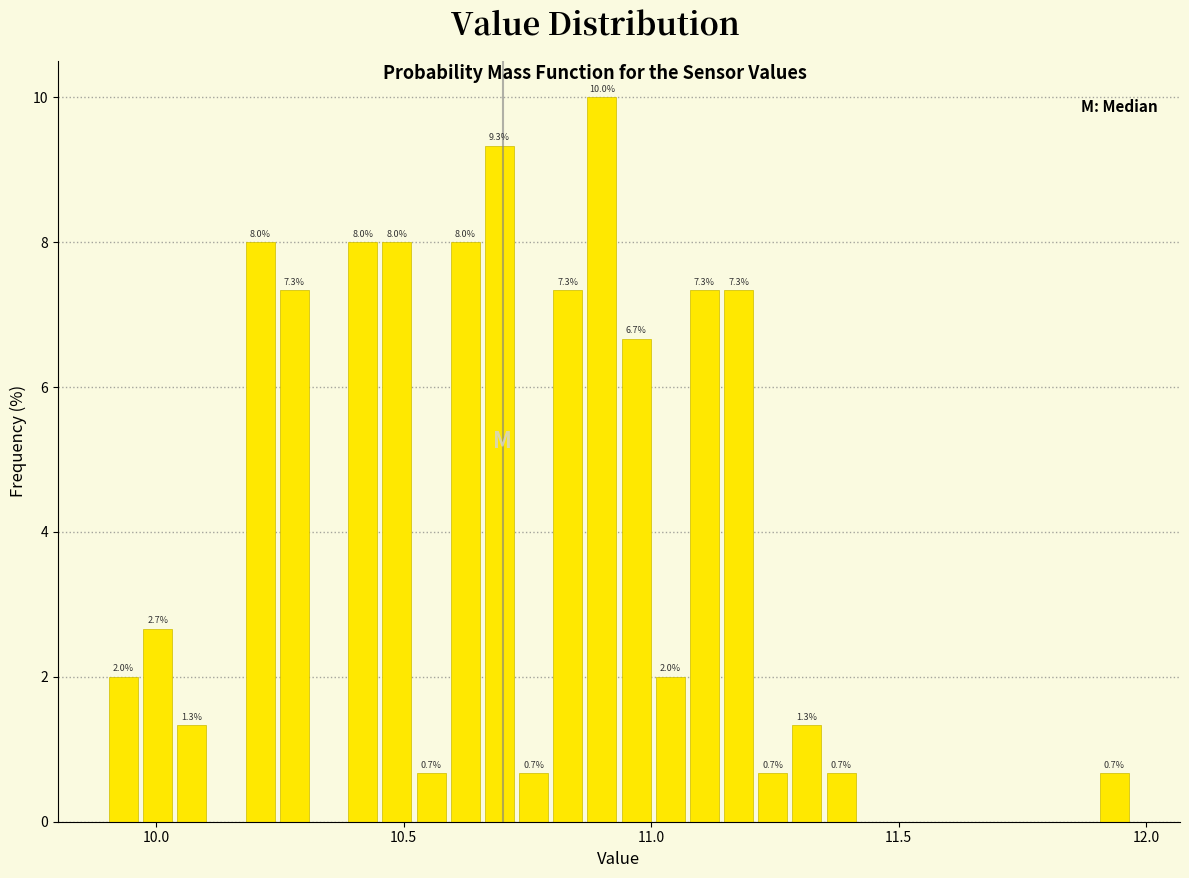

Around what value on the x-axis is the tallest bar? Give the approximate position of its centre, as read against the axis.

10.90